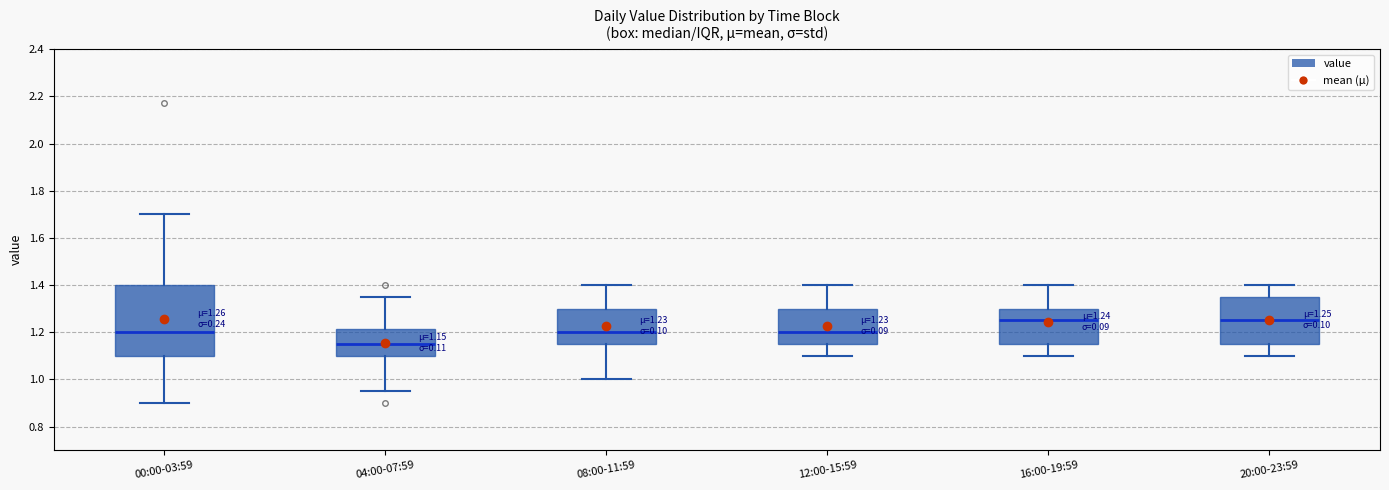

Which box is the tallest, from its lower edge to its upper edge?

00:00-03:59